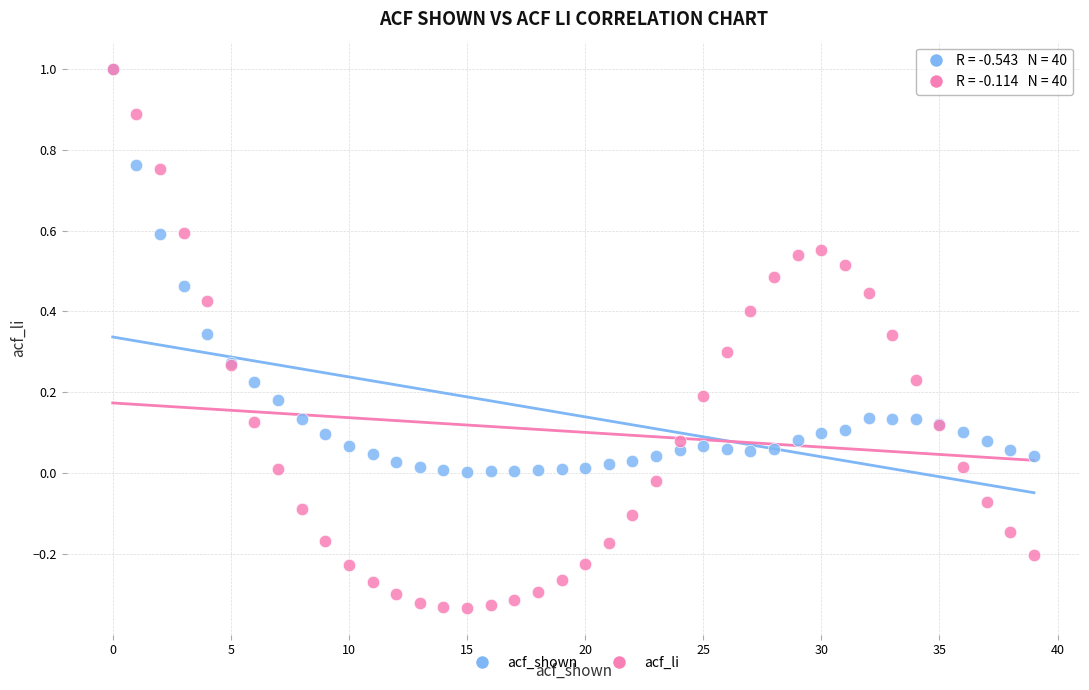

What are all the series names shown in the legend?

acf_shown, acf_li